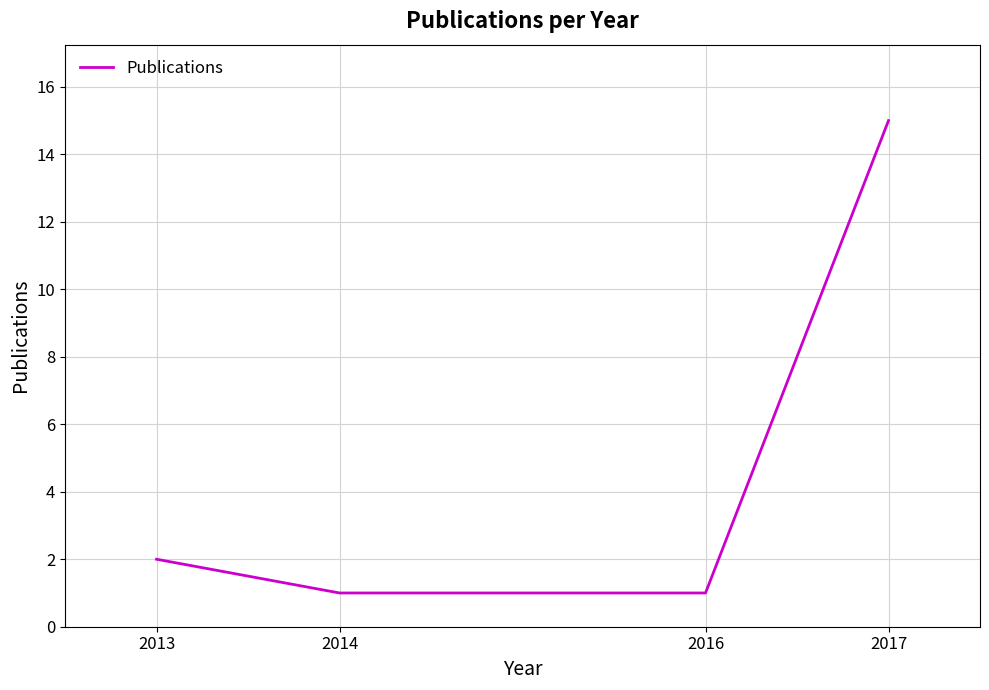

At which label is the value closest to 8?

2013